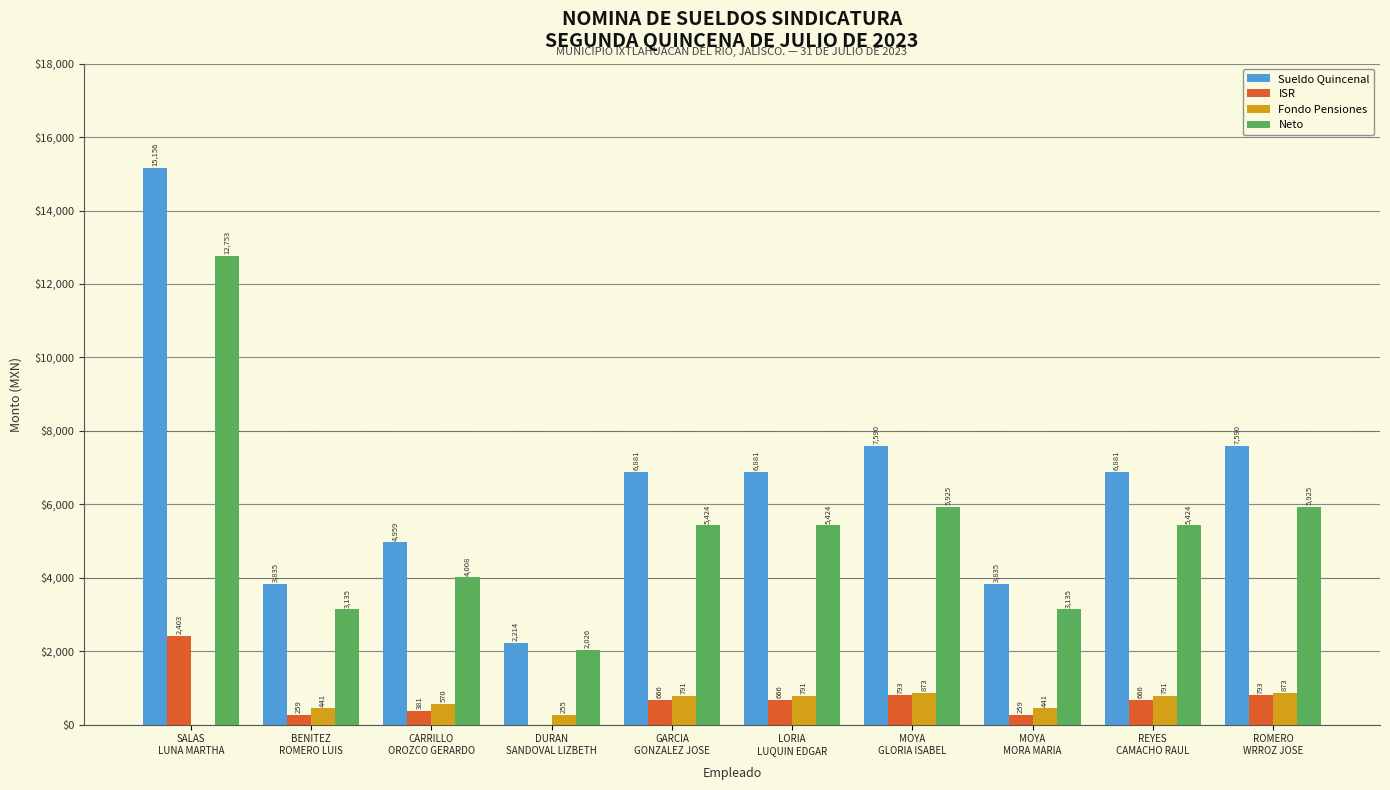

What is the sum of all ISR values?

6883.5